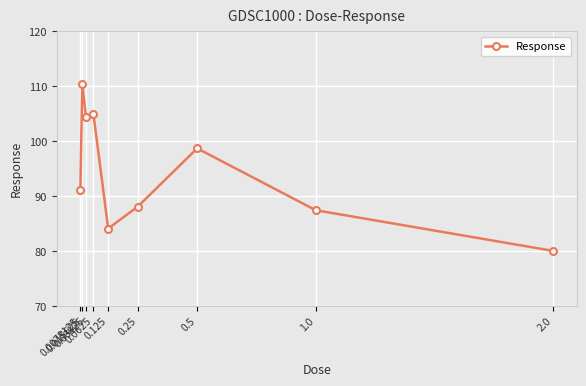

The value at 0.015625 is 22.8. True or false?

False